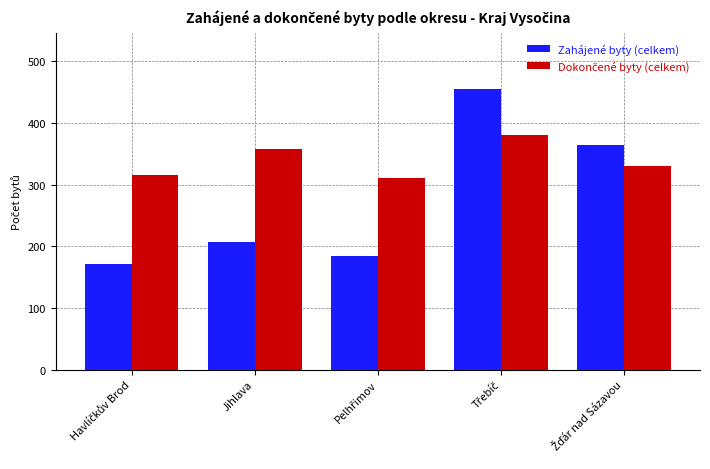

What is the difference between the maximum and minimum values in the Zahájené byty (celkem) series?

283